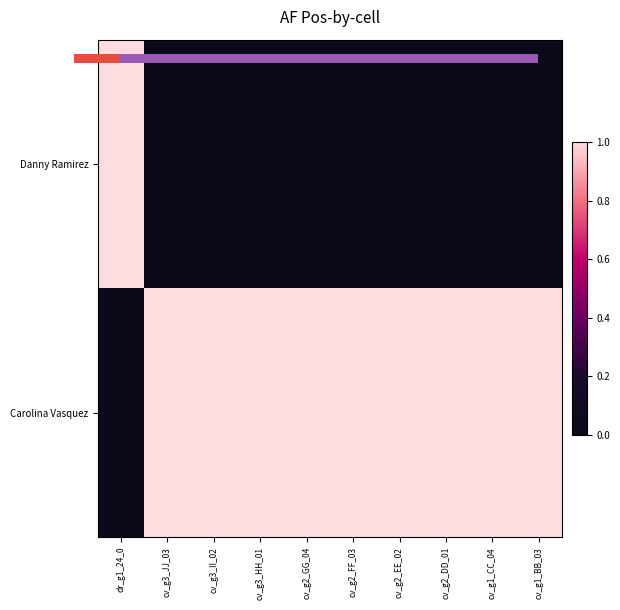

At cv_g3_II_02, list the series in order from largest to smallest.

Carolina Vasquez, Danny Ramirez